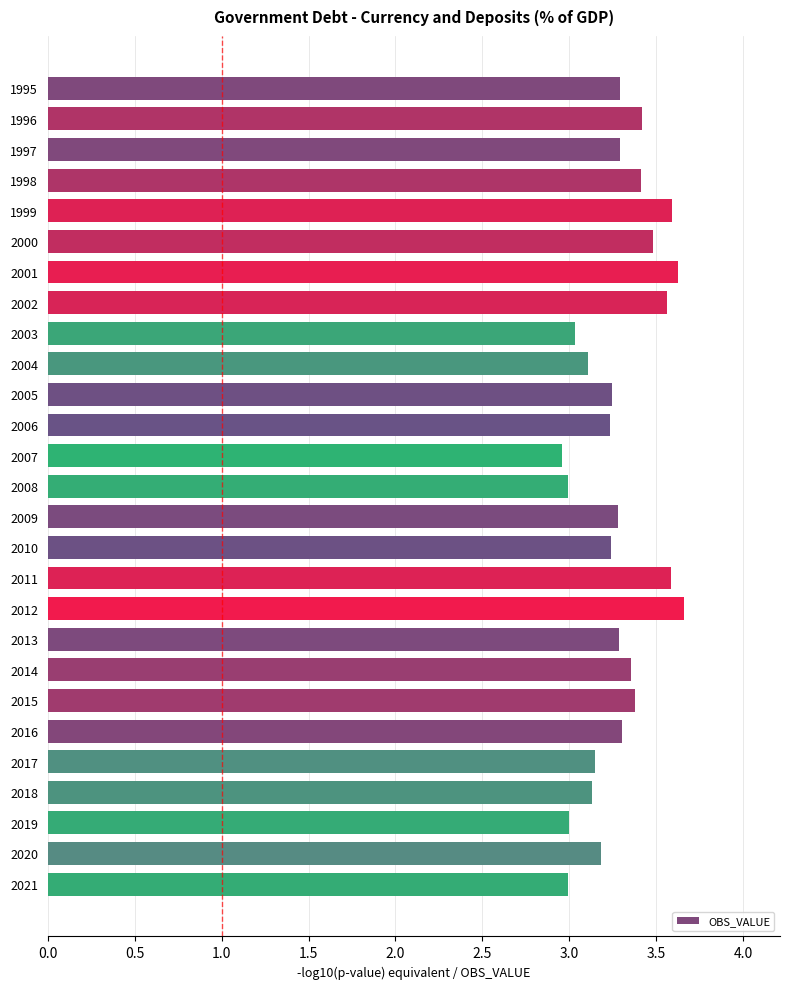

What is the change in value from 2004 to 2009?

+0.2